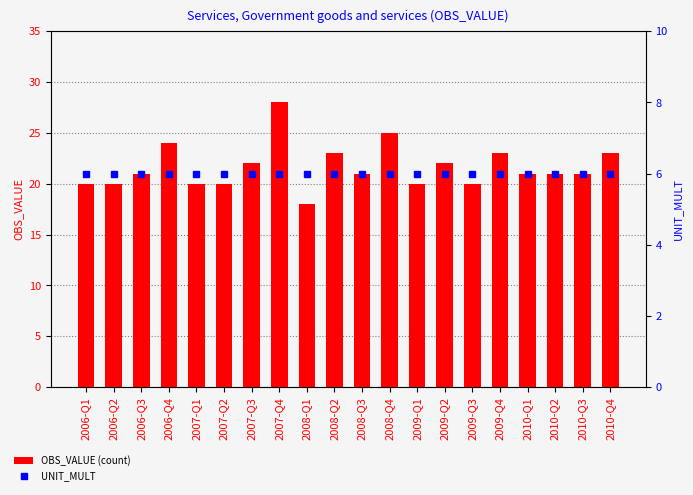

Count the number of categories in the chart.

20